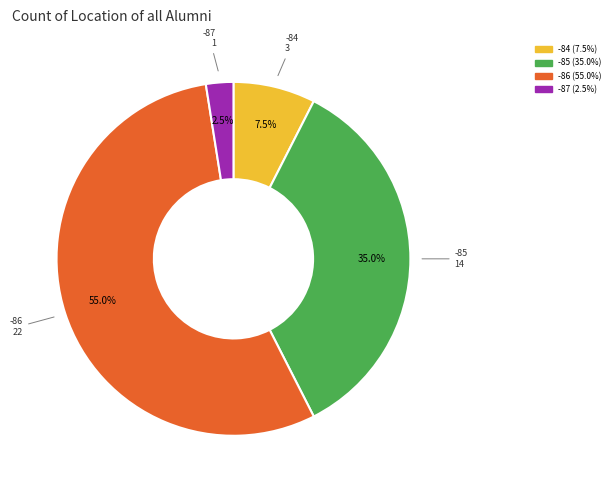

Between -85 and -87, which is larger?

-85